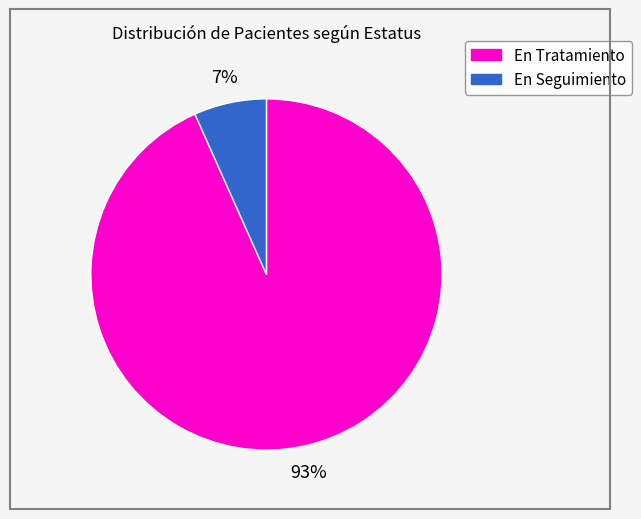

Is there a majority slice in this chart?

Yes